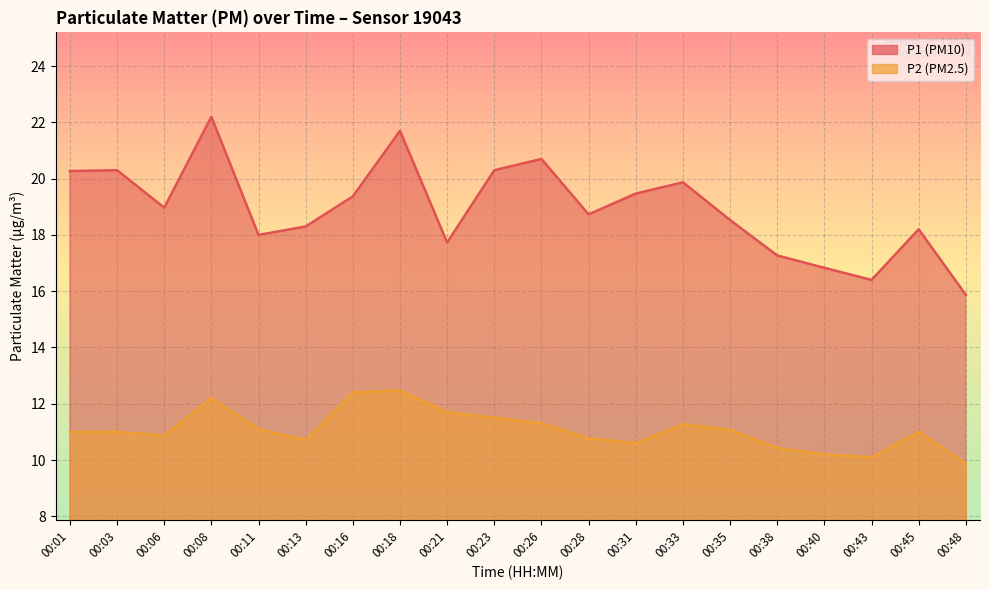

List the labels in order of P2 value, smallest first.

00:48, 00:43, 00:40, 00:38, 00:31, 00:13, 00:28, 00:06, 00:01, 00:03, 00:45, 00:35, 00:11, 00:33, 00:26, 00:23, 00:21, 00:08, 00:16, 00:18